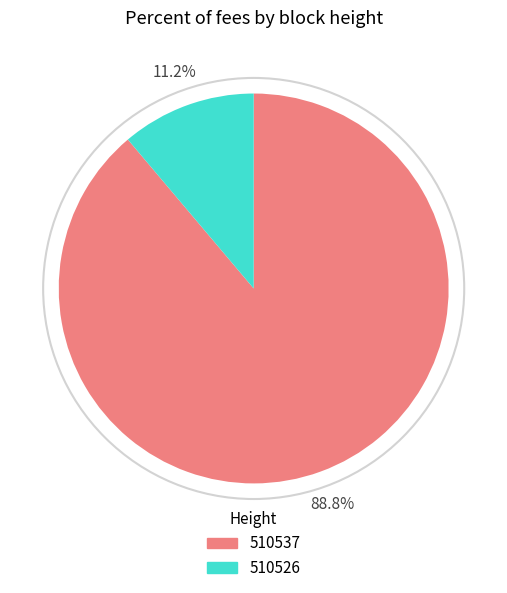

Rank the categories by value from highest to lowest.

510537, 510526